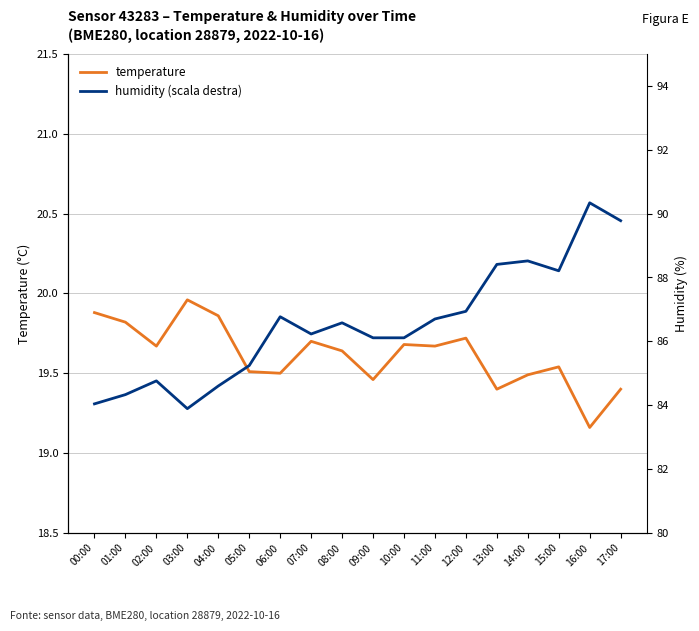

True or false: temperature and humidity (scala destra) cross at least once.

False